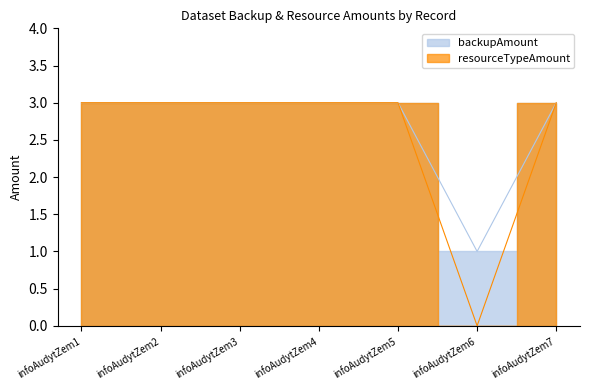

True or false: backupAmount and resourceTypeAmount cross at least once.

False